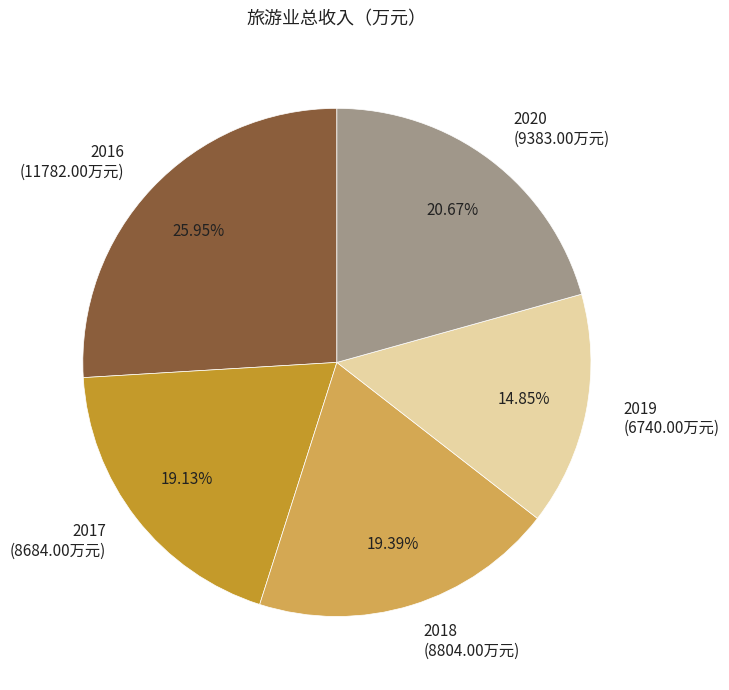

How many segments does this pie chart have?

5